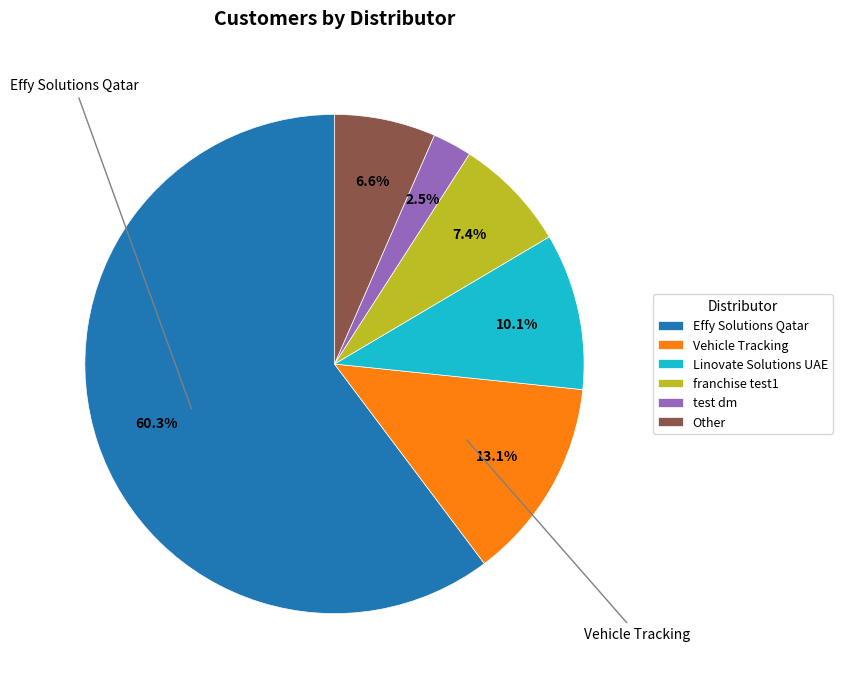

Count the number of slices in the pie.

6